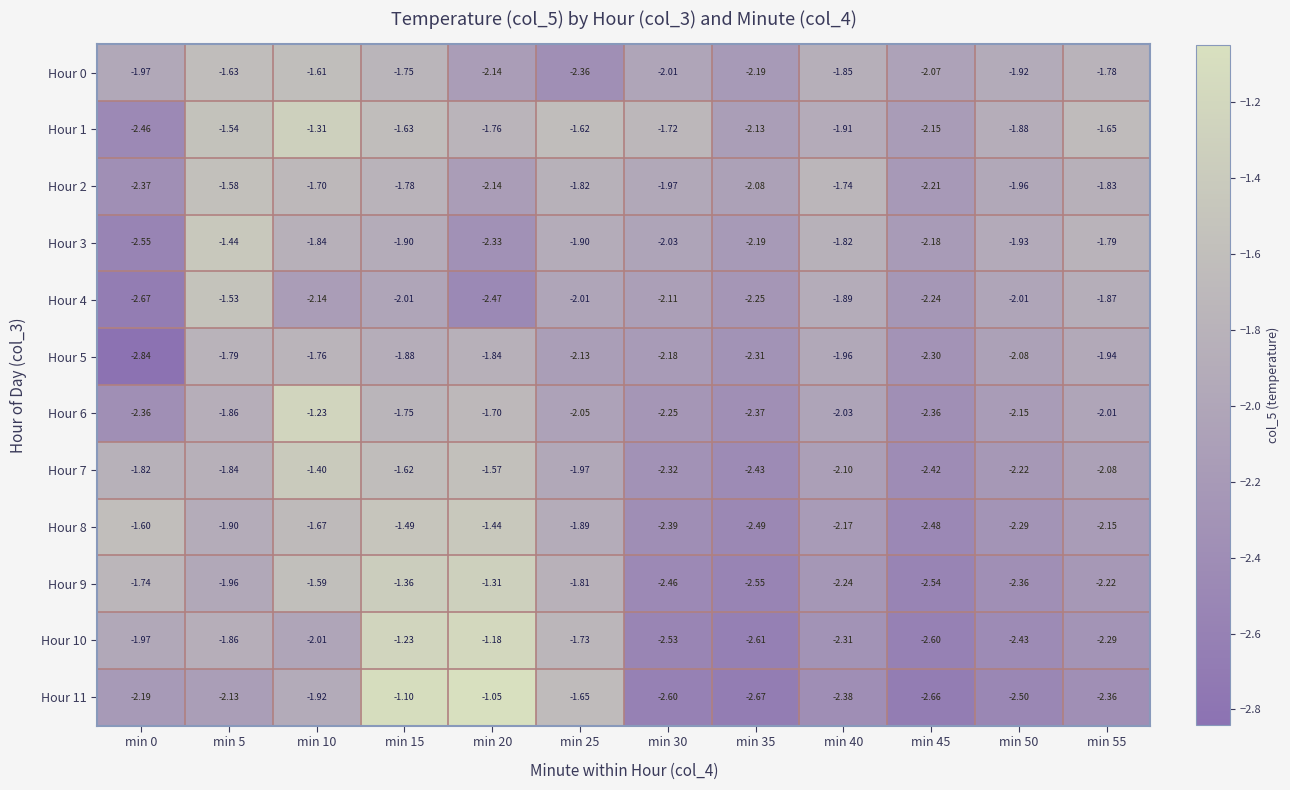

Is the value of Hour 6 at min 20 greater than the value of Hour 9 at min 10?

No